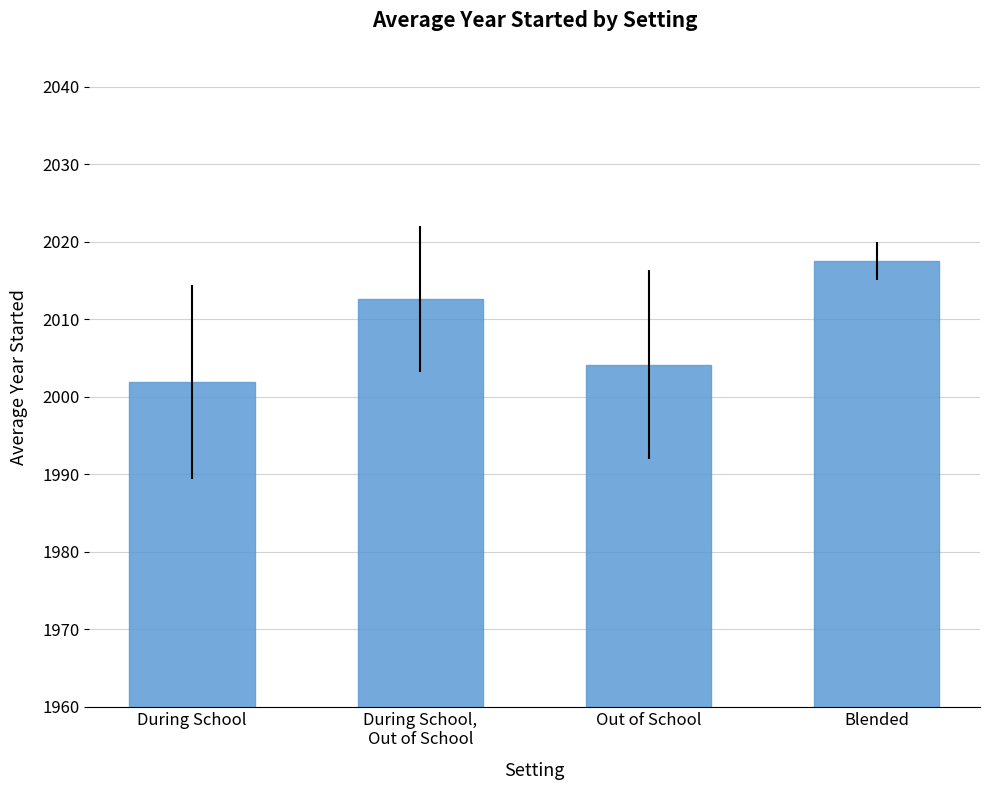

Count the number of values greater than 2012.

2